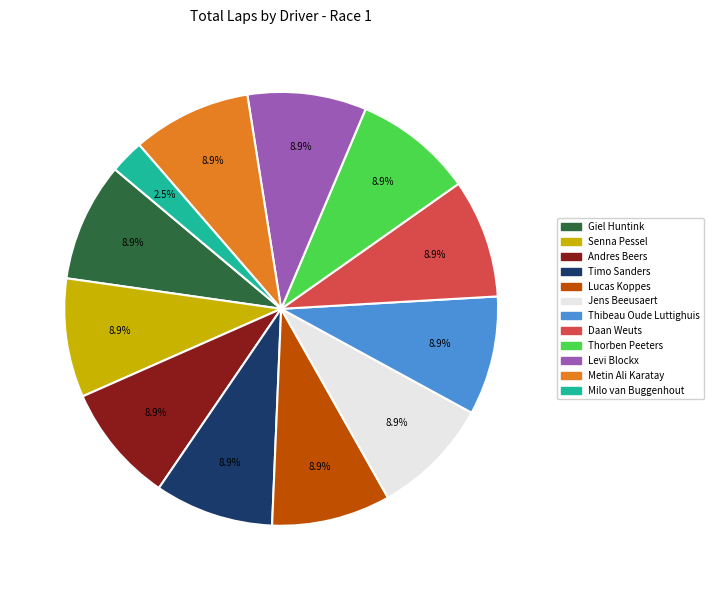

To the nearest percent, what is the average slice percentage?

8%